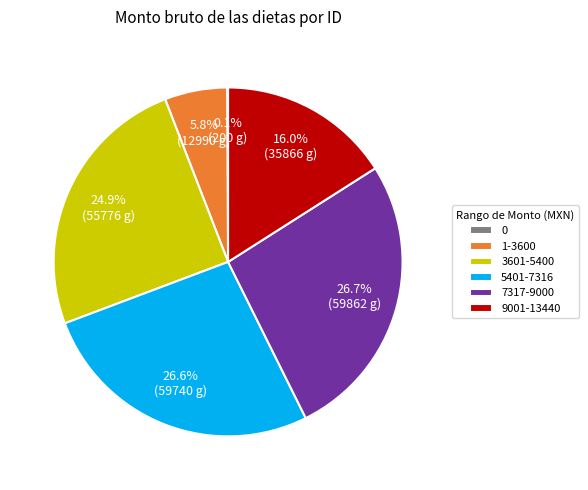

Is there a majority slice in this chart?

No